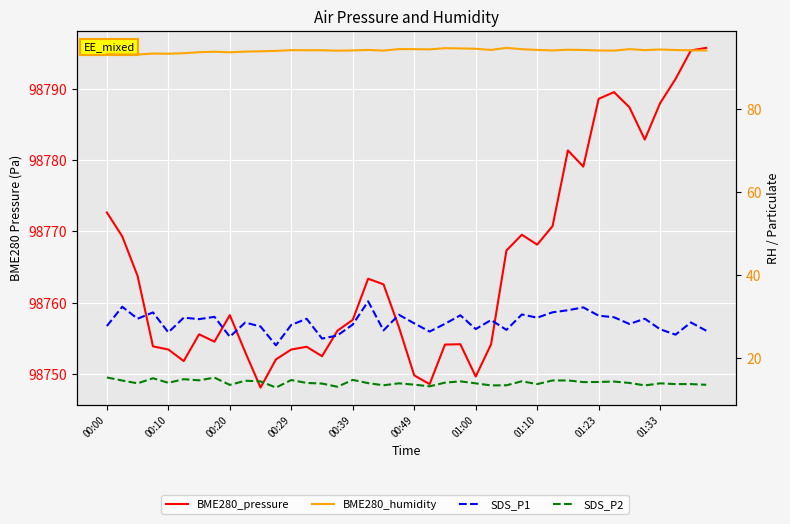

Where is the first local maximum for BME280_humidity?

00:29